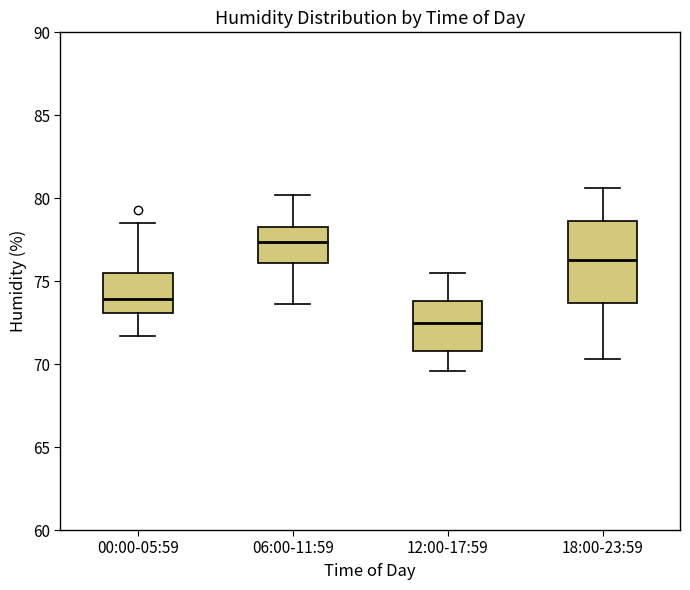

Where does the upper whisker of the box for 00:00-05:59 end on the y-axis? The values are not printed on the chart, so give them approximately, as read against the axis.

78.5